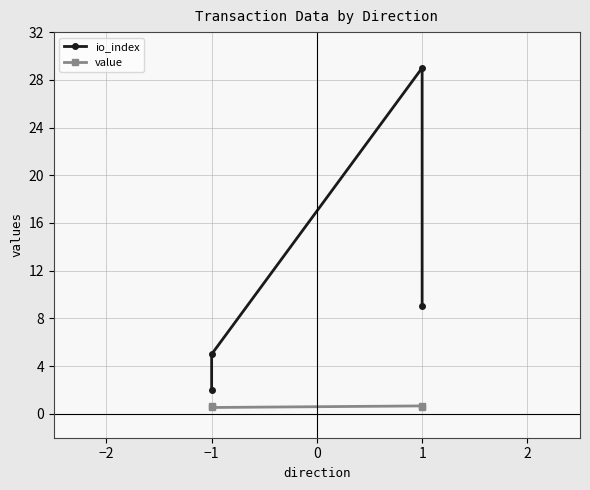

Count the io_index values in the range 5 to 29.

3